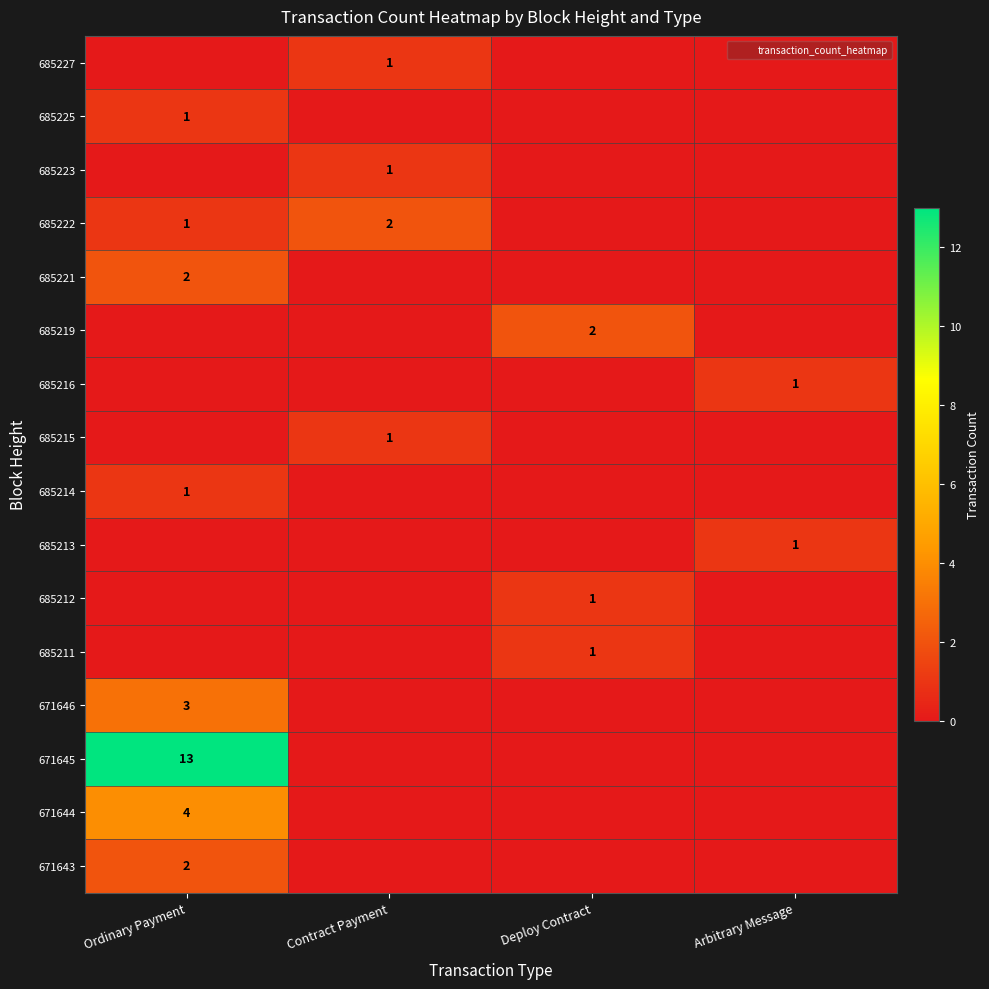

True or false: 671645 has a value of -4 at Deploy Contract.

False